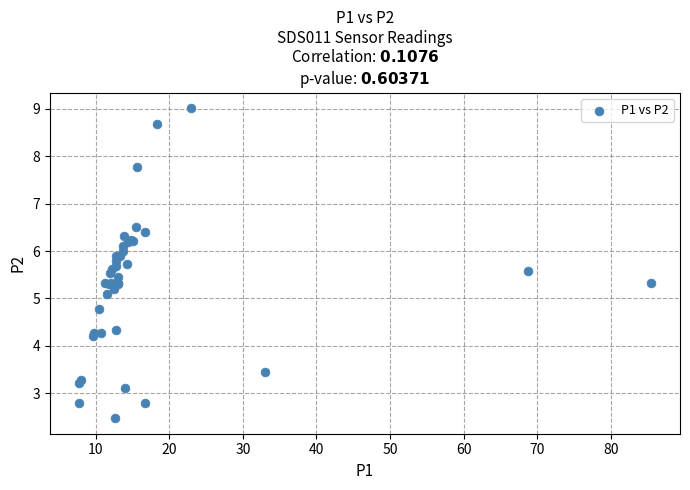

What Y value in the scatter plot is closest to 5?

5.1